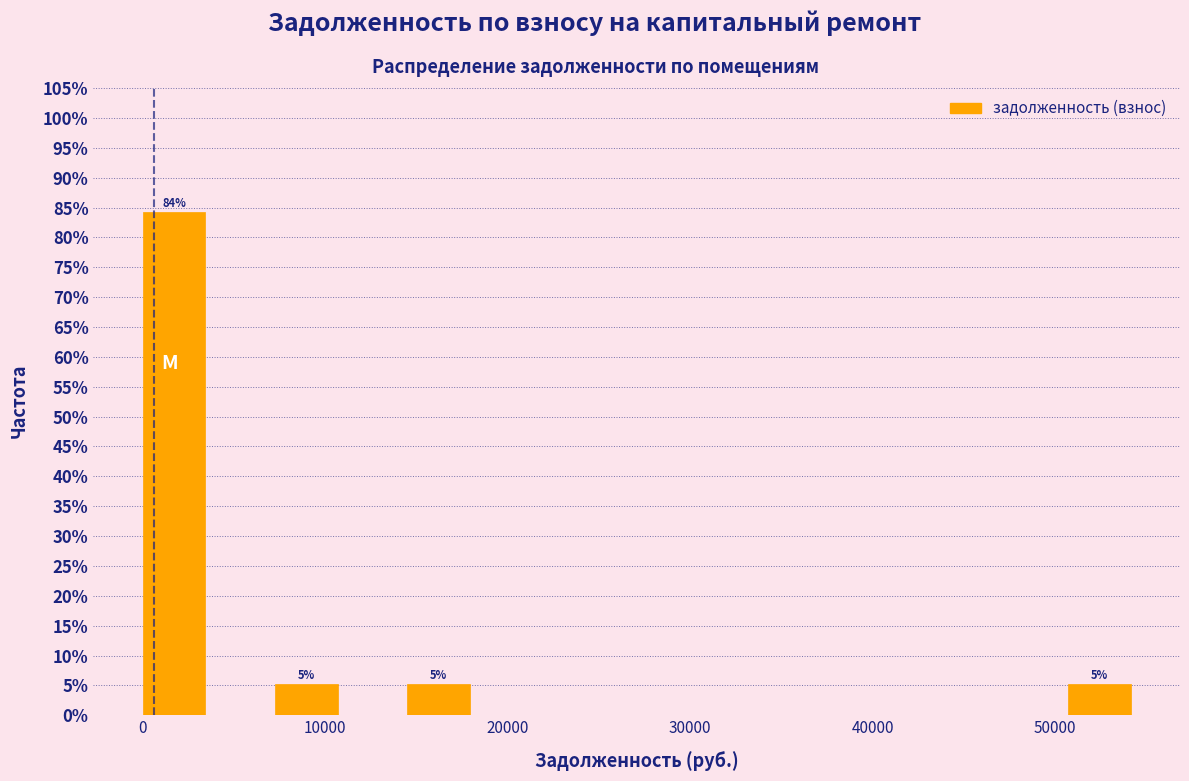

Around what value on the x-axis is the tallest bar? Give the approximate position of its centre, as read against the axis.

2000